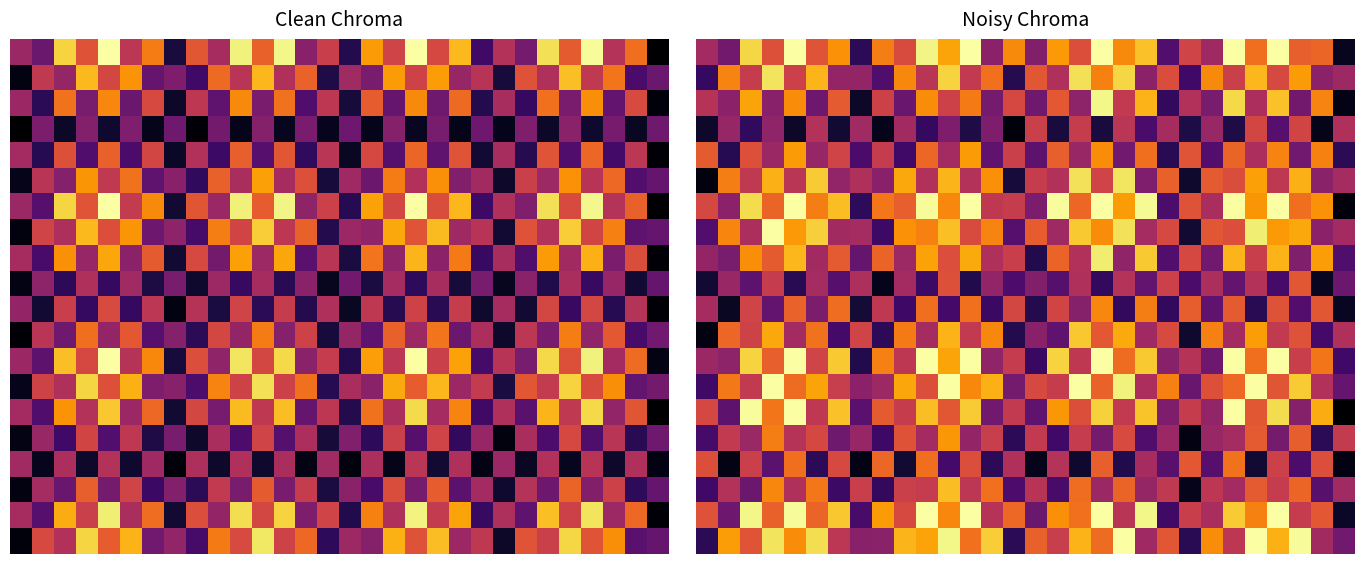

What is the average value of the 15.0 series?

0.4